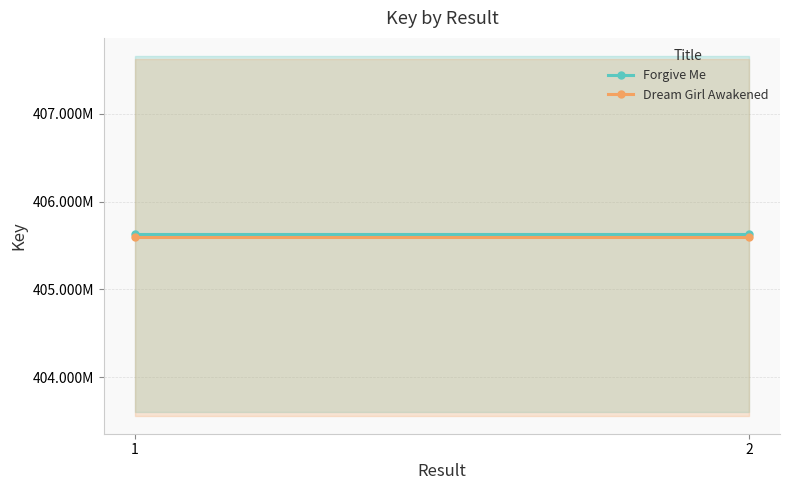

Between 1 and 2, which series saw the biggest shift?

Forgive Me